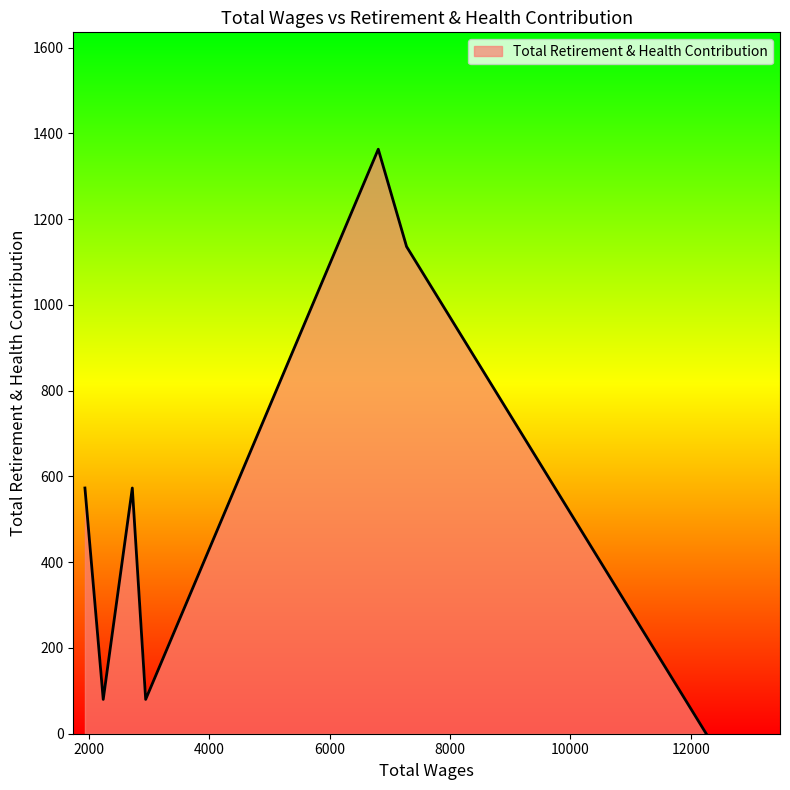

What is the maximum value shown in the chart?

1363